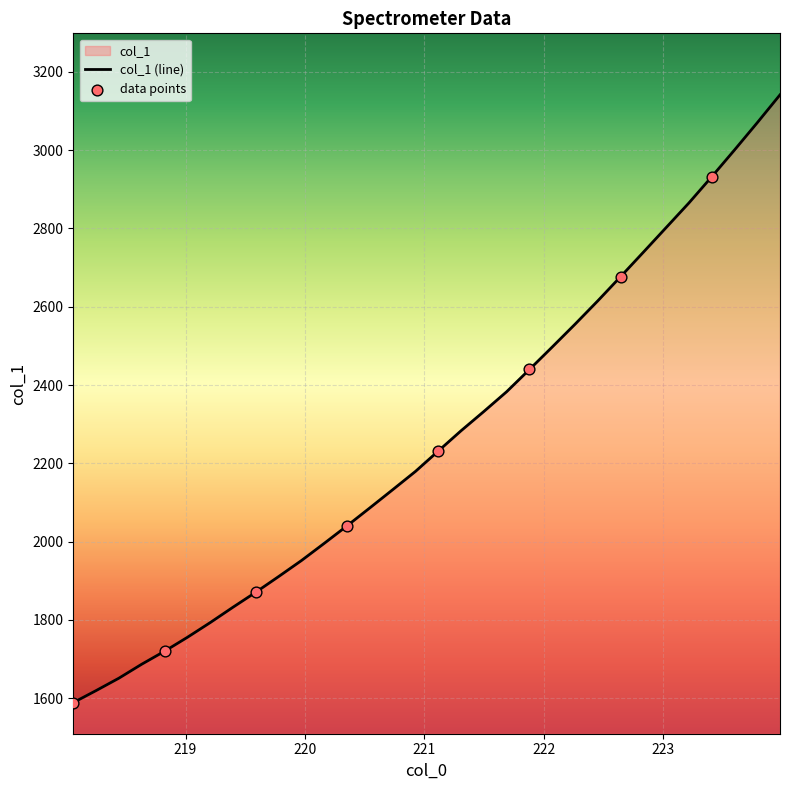

What is the ratio of the value at 220.5444 to the value at 218.8244?

1.2